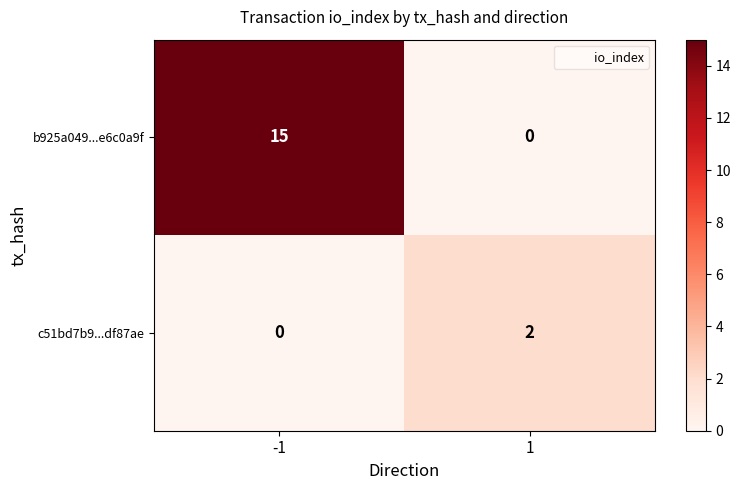

The value of c51bd7b9...df87ae at 1 is 3. True or false?

False